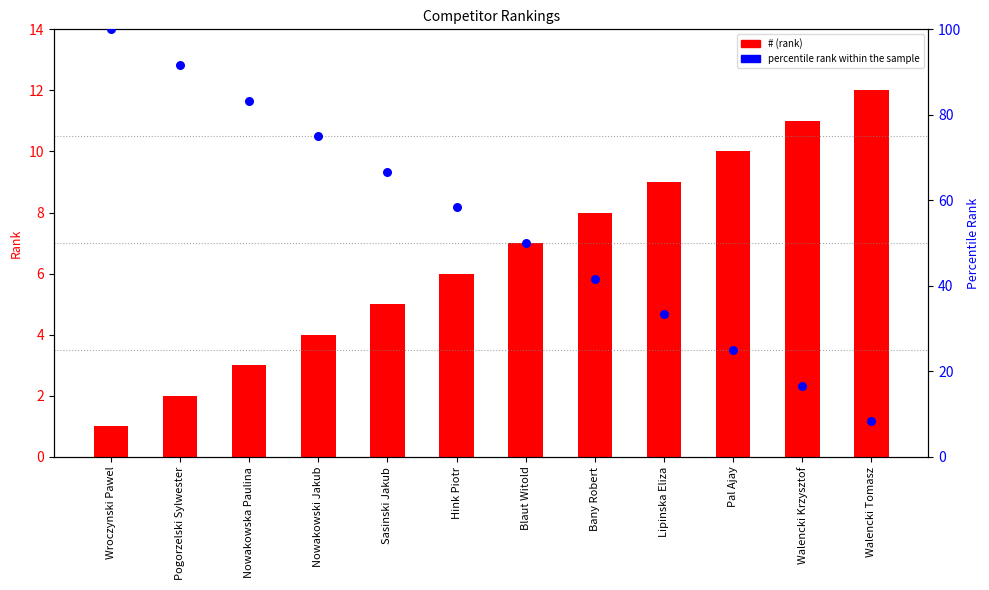

Which series reaches the maximum Y coordinate?

percentile rank within the sample